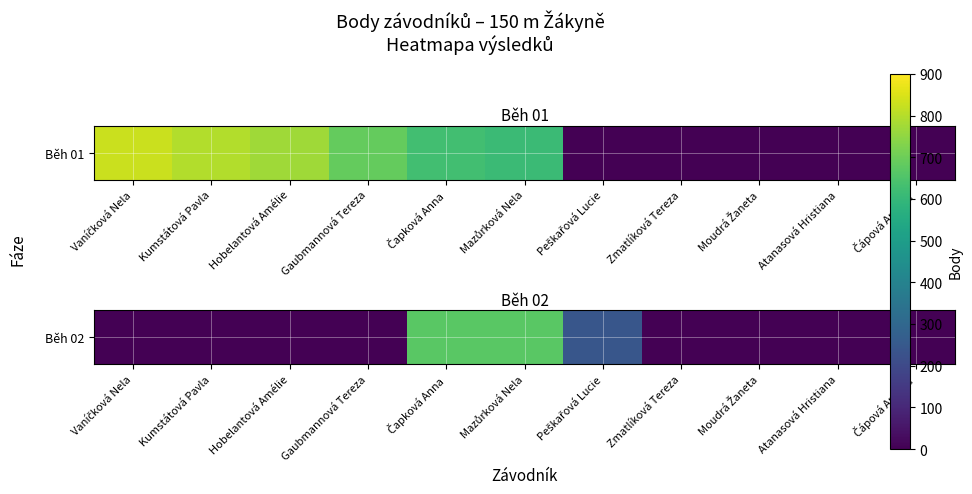

True or false: the data shows 273 at Moudrá Žaneta.

False